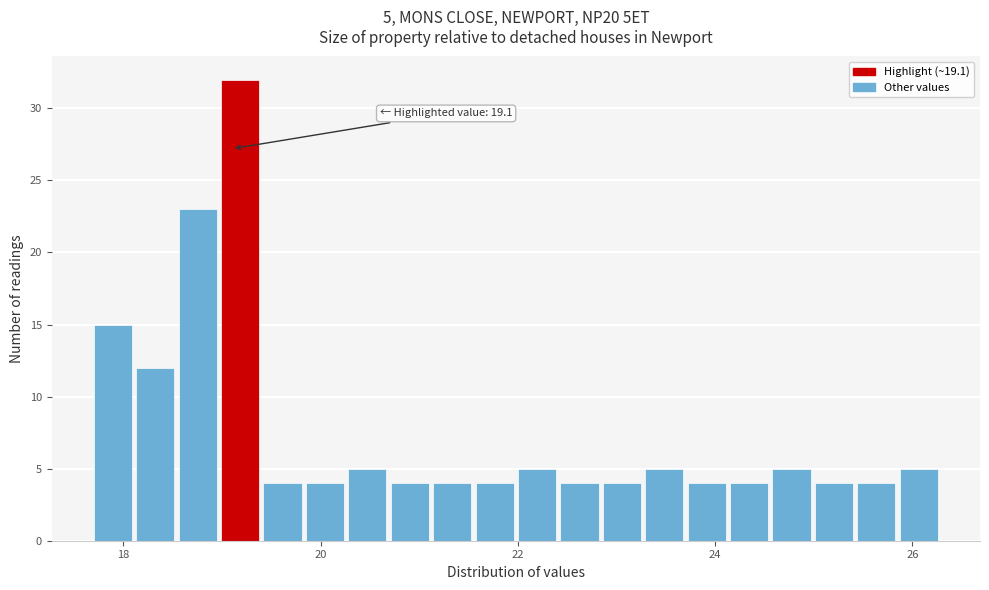

Around what value on the x-axis is the tallest bar? Give the approximate position of its centre, as read against the axis.

19.2